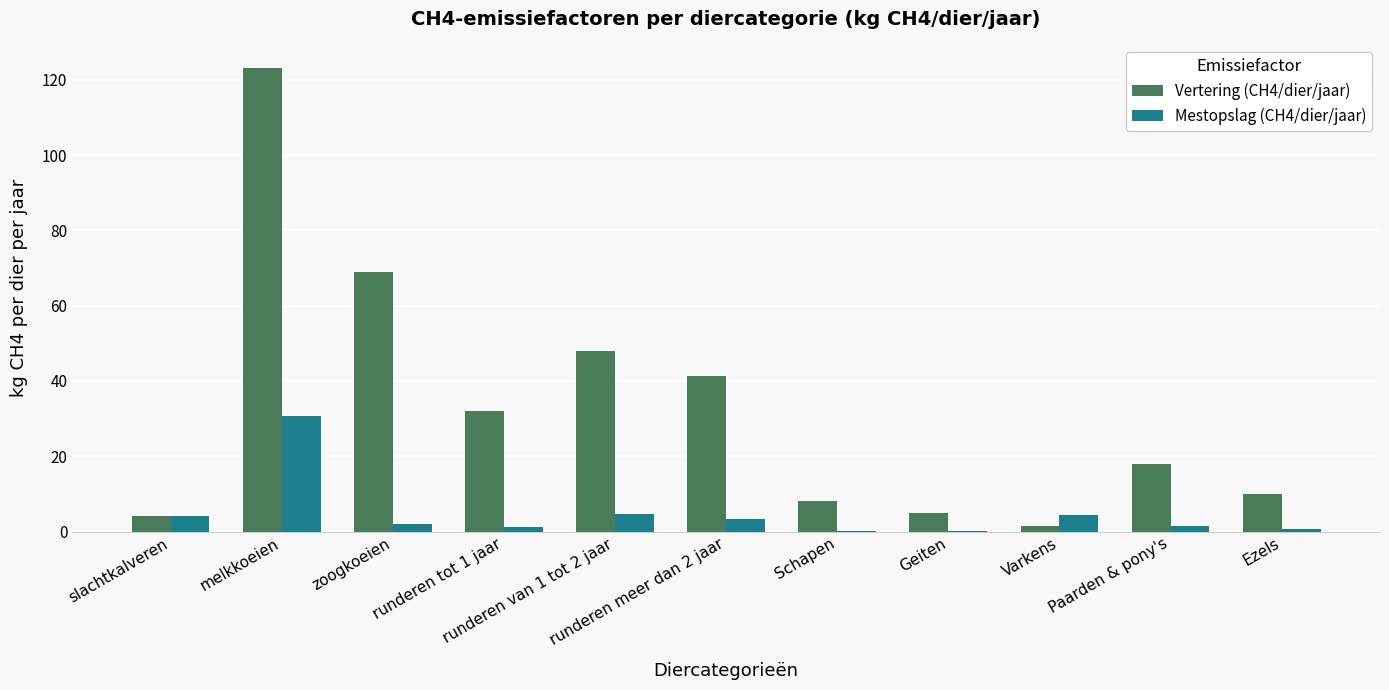

How many groups of bars are there?

11